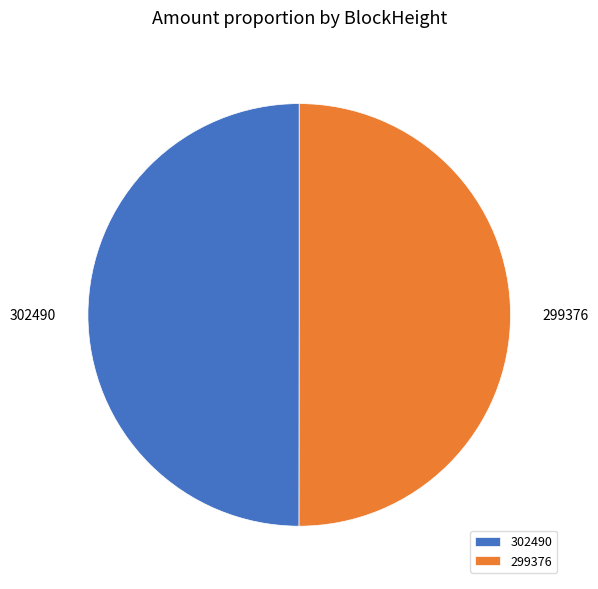

Combined, do 302490 and 299376 account for over 50%?

Yes